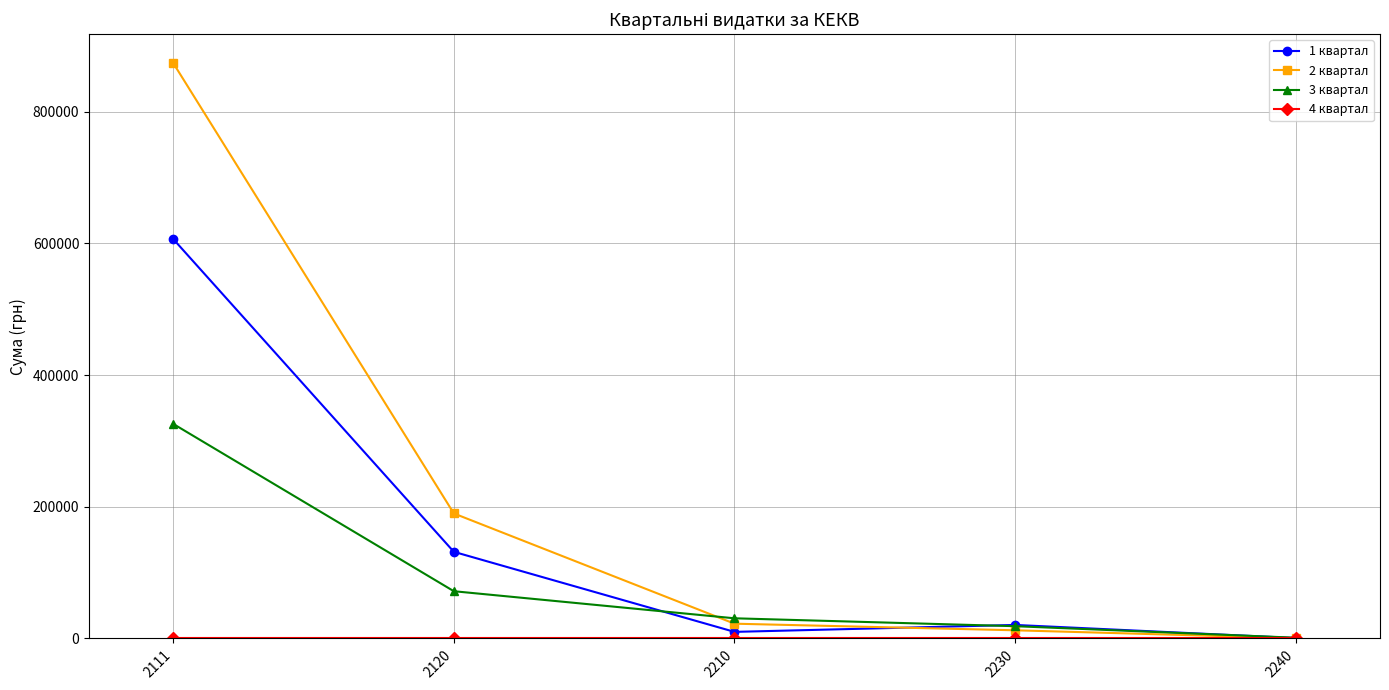

True or false: 3 квартал has more than 1 interior local peaks.

False